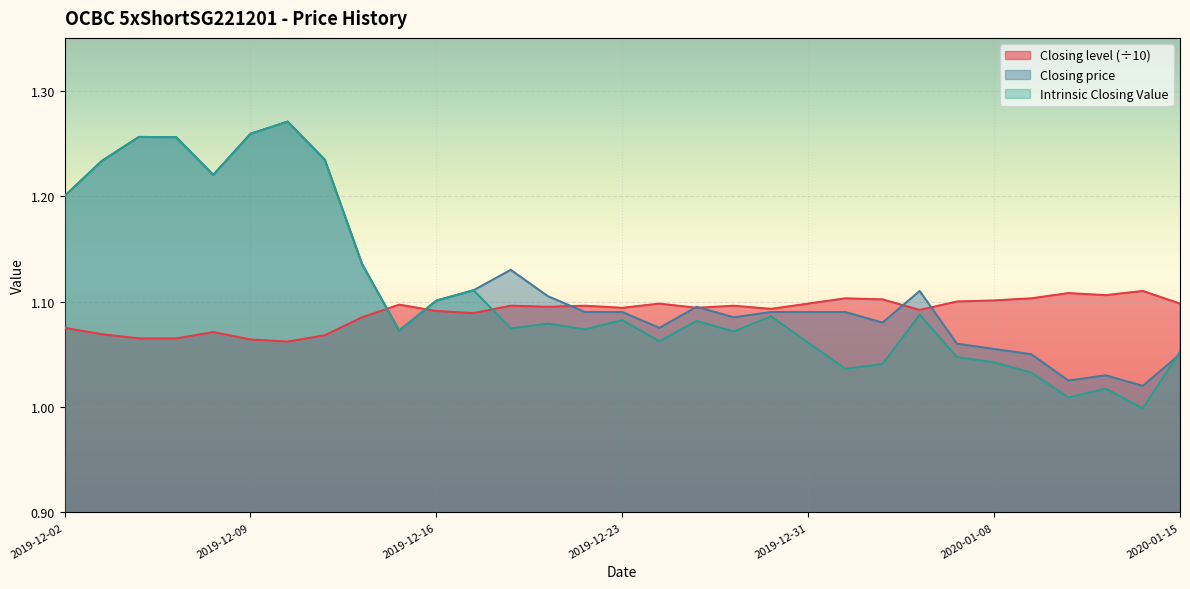

Is it true that Closing price equals 1.8 at 2019-12-16?

False